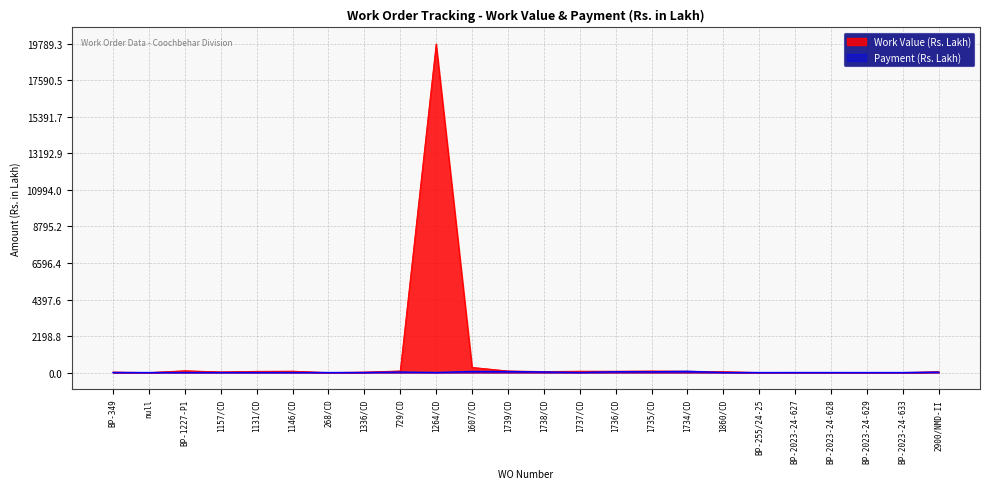

True or false: Payment (Rs. Lakh) has a value of 0.5 at 268/CD.

False